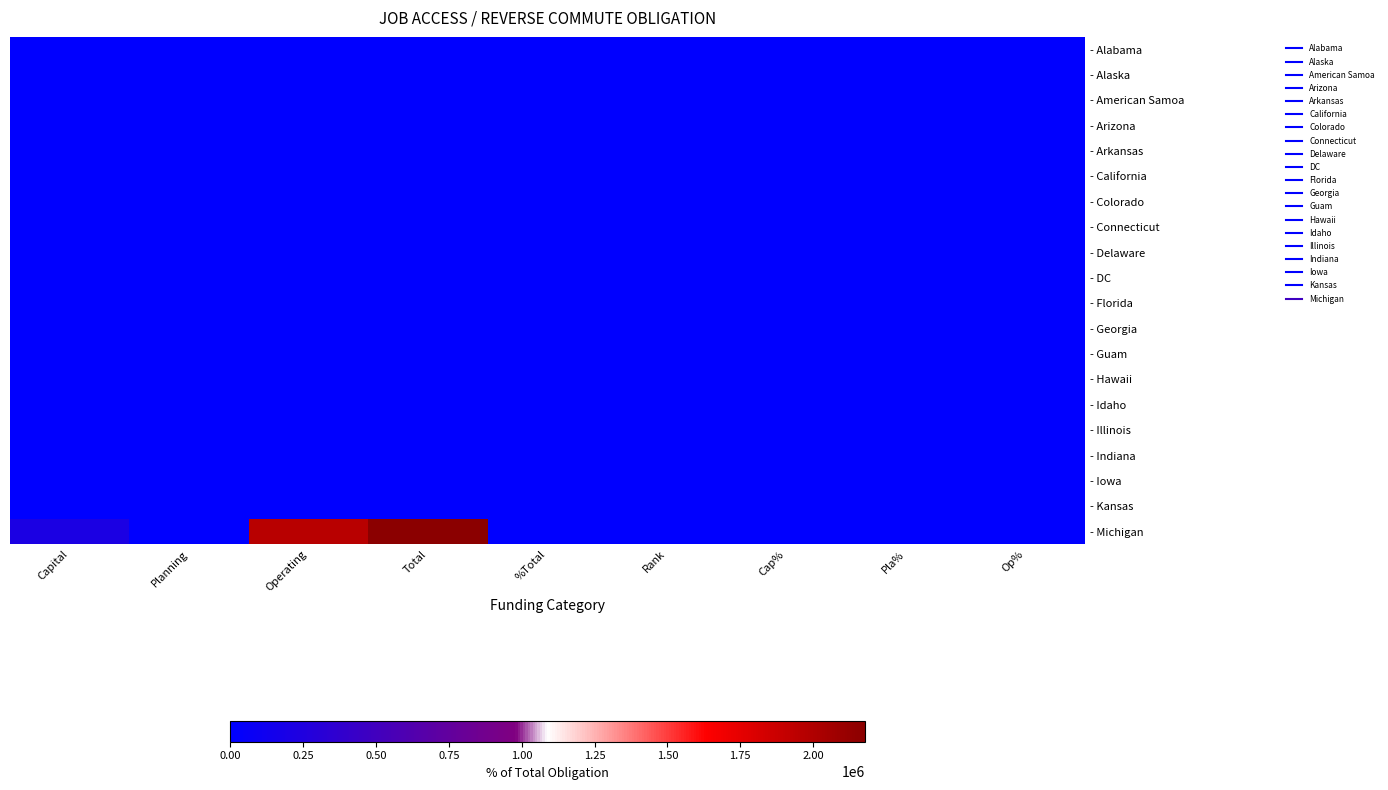

What is the total value across all series at Operating?

1958933